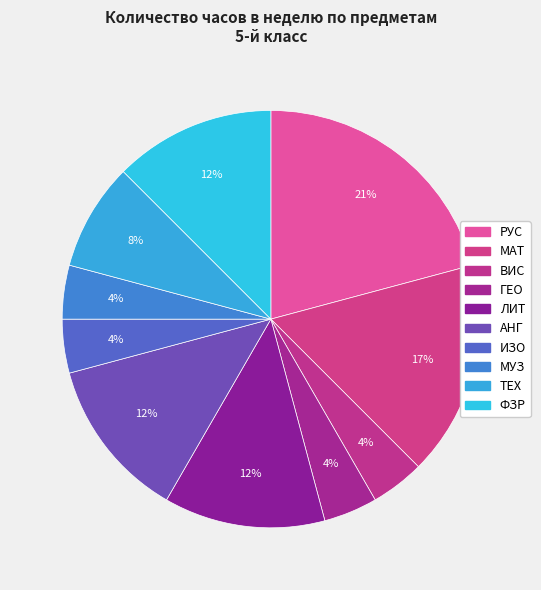

How many slices are in this pie chart?

10